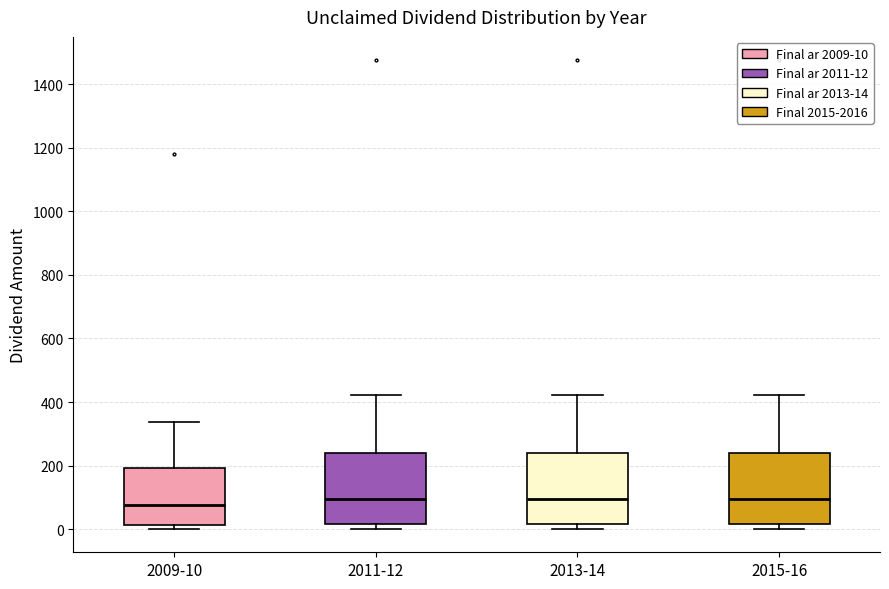

Reading left to right, transcribe this box plot: for each box, give where its median line is, the range the box spans, and where its two whiskers end, as read against the y-axis. The values are not printed on the chart, so give them approximately, as read against the axis.

2009-10: median 80, box 20 to 200, whiskers 0 to 340
2011-12: median 100, box 20 to 240, whiskers 0 to 420
2013-14: median 100, box 20 to 240, whiskers 0 to 420
2015-16: median 100, box 20 to 240, whiskers 0 to 420